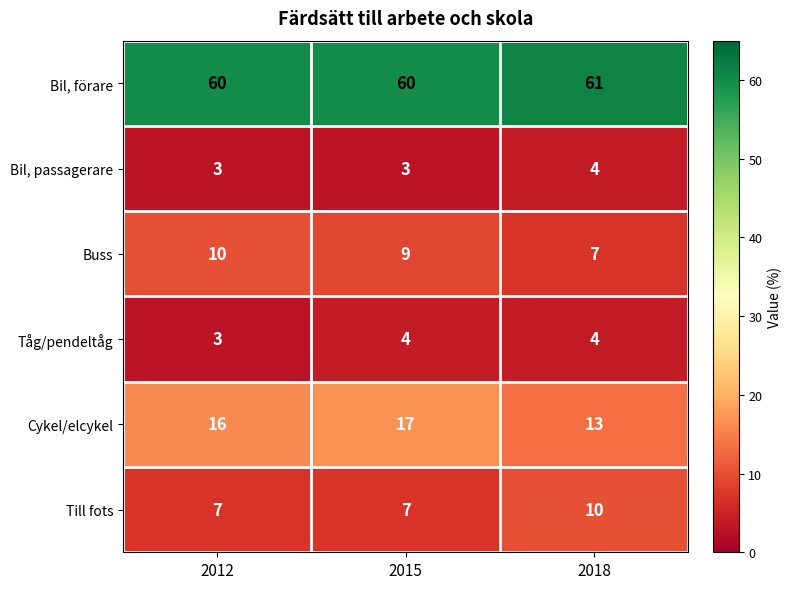

Which series has the largest total across all categories?

Bil, förare